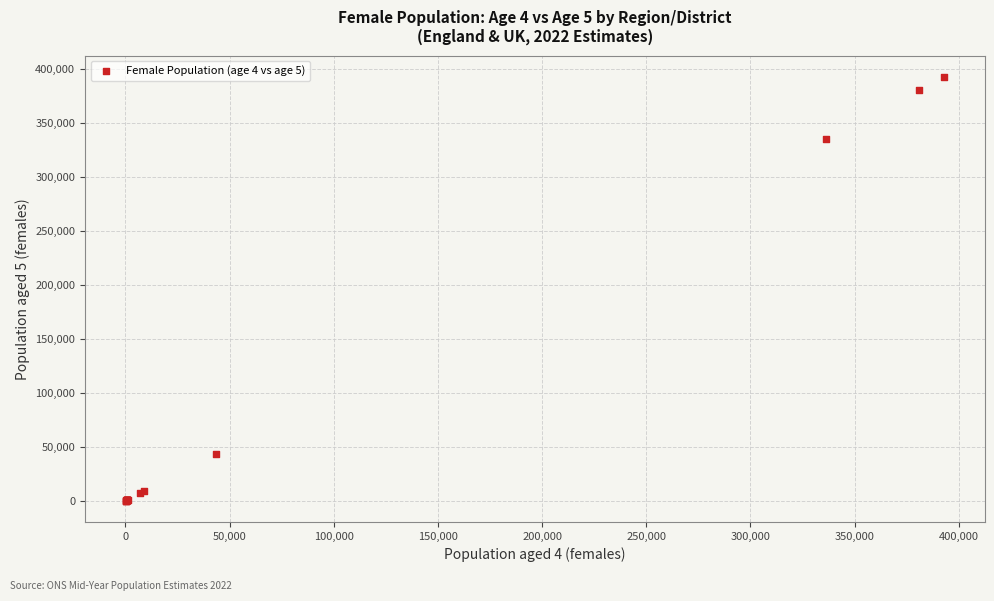

What Y value in the scatter plot is closest to 196545?

335535